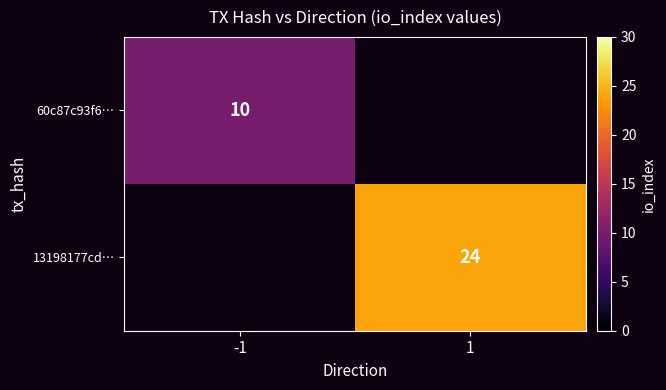

Between 1 and -1, which is larger?

-1